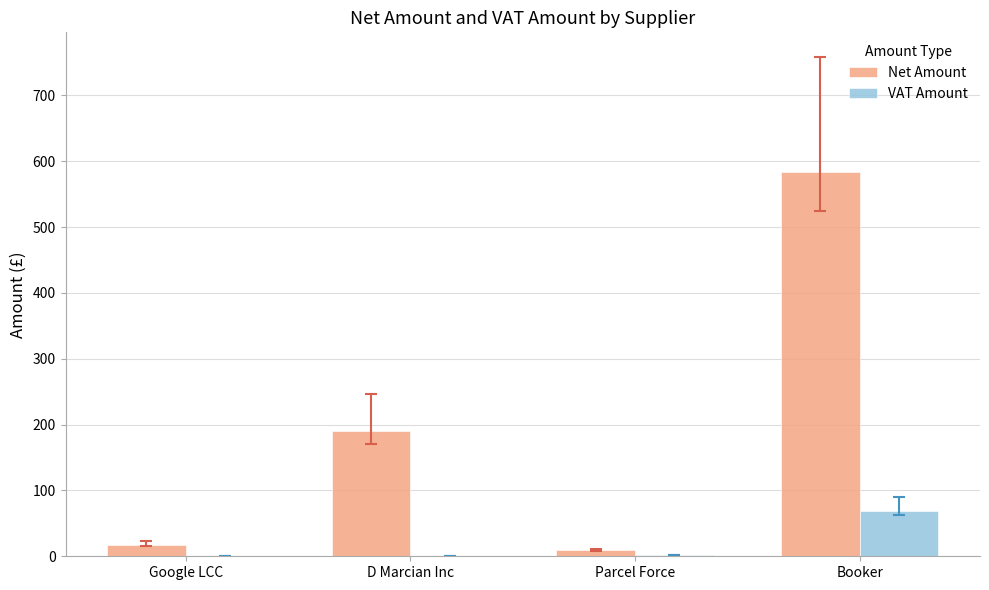

Between Parcel Force and Booker, which series saw the biggest shift?

Net Amount